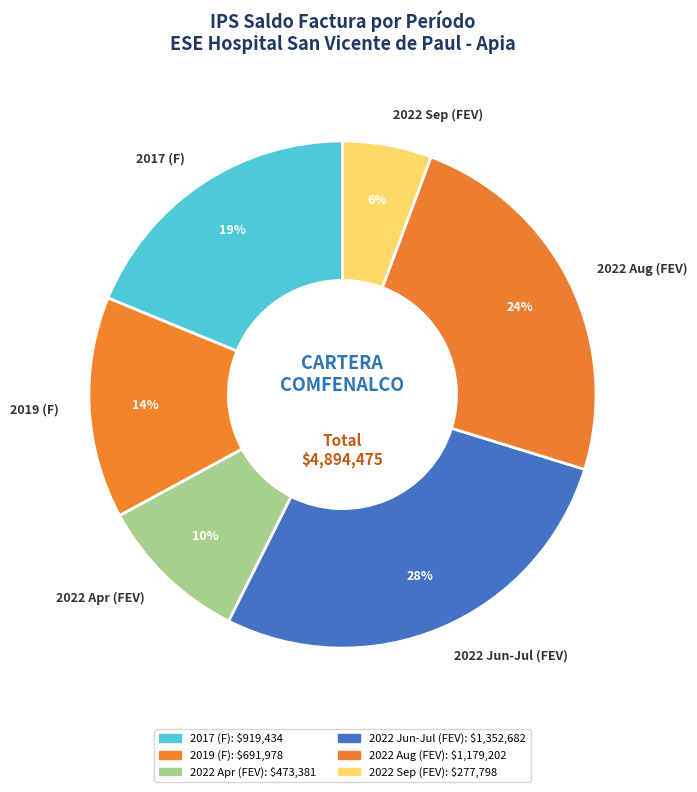

Rank the categories by value from highest to lowest.

2022 Jun-Jul (FEV), 2022 Aug (FEV), 2017 (F), 2019 (F), 2022 Apr (FEV), 2022 Sep (FEV)